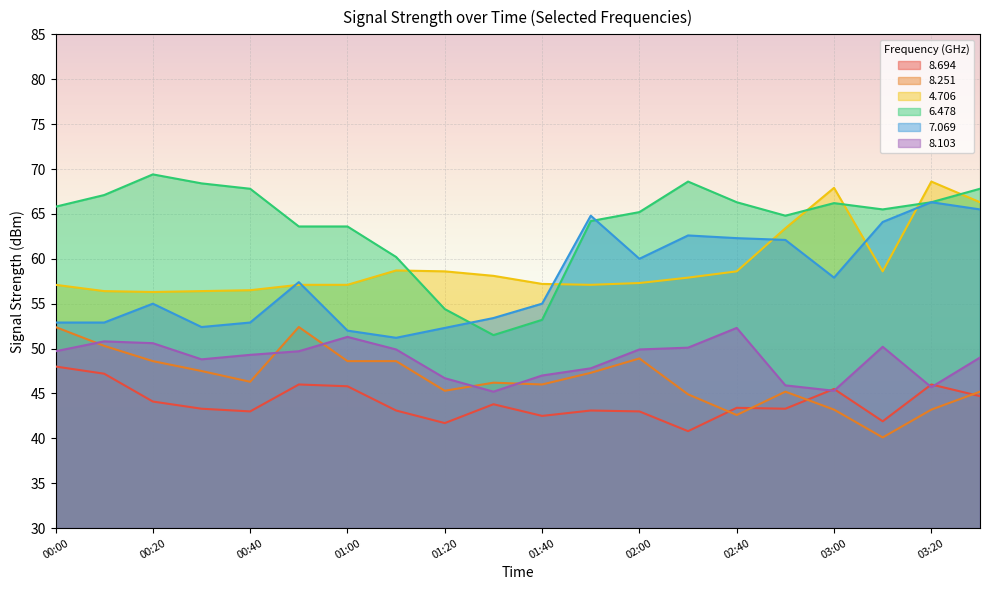

At which label is   8.103 closest to 48?

01:50